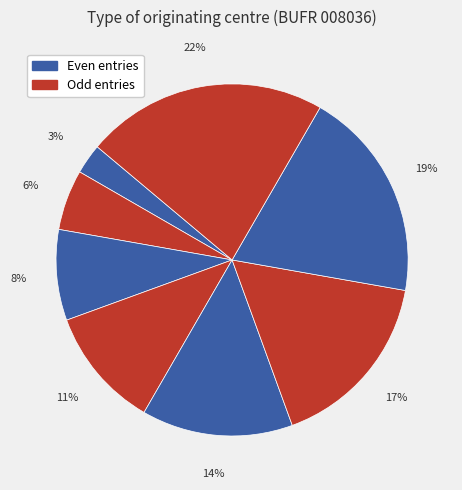

Count the number of slices in the pie.

8